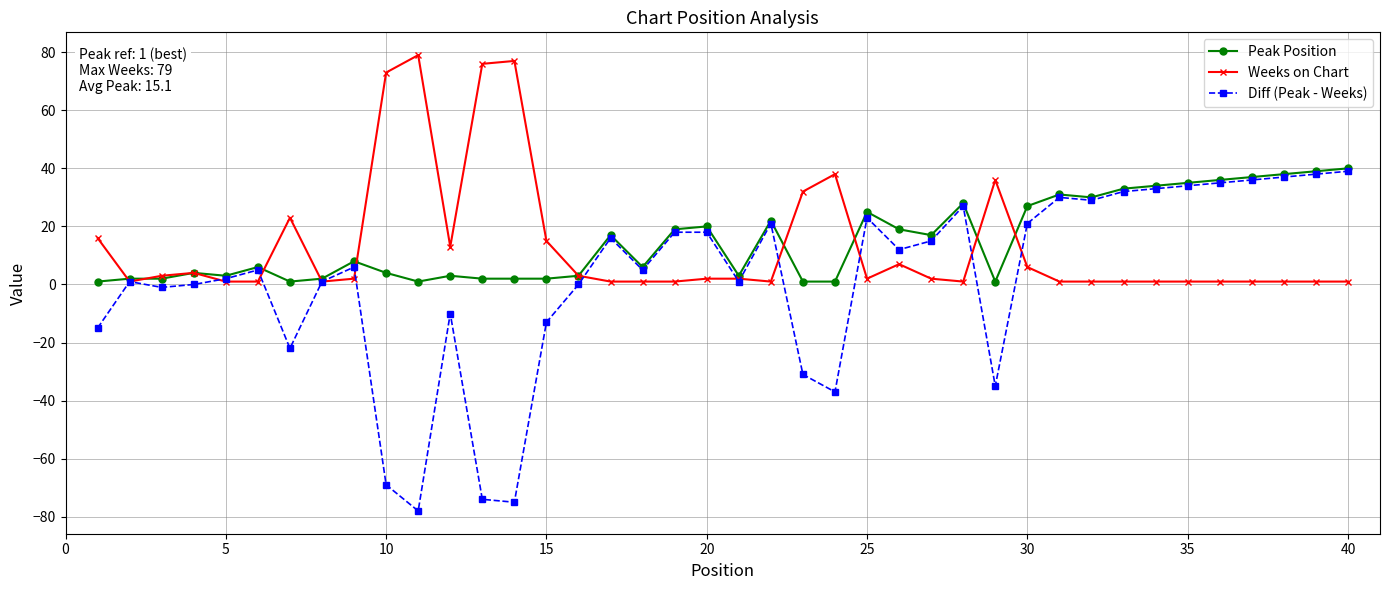

True or false: Diff (Peak - Weeks) has more than 0 interior local peaks.

True